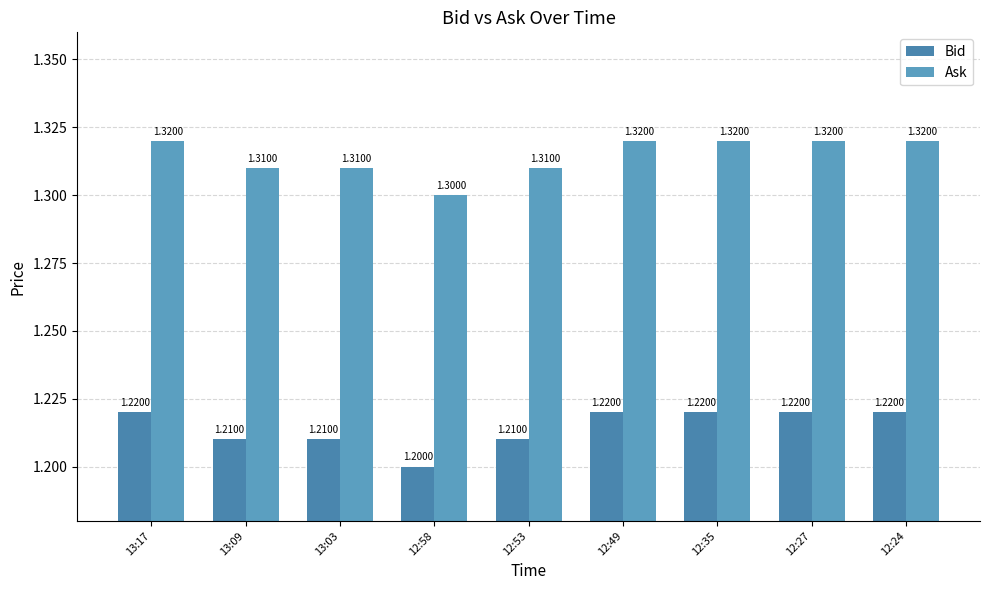

Rank the series at 13:17 from lowest to highest value.

Bid, Ask